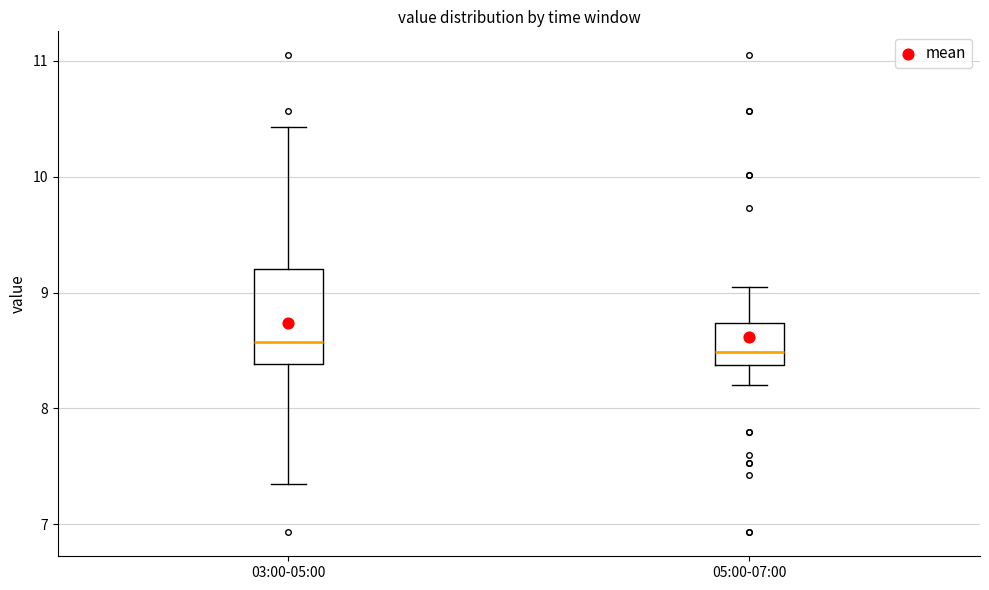

Reading left to right, read every box against the y-axis: the position of its median line, the range the box covers, and the ends of its whiskers. The values are not printed on the chart, so give them approximately, as read against the axis.

03:00-05:00: median 8.6, box 8.4 to 9.2, whiskers 7.4 to 10.4
05:00-07:00: median 8.5, box 8.4 to 8.7, whiskers 8.2 to 9.1